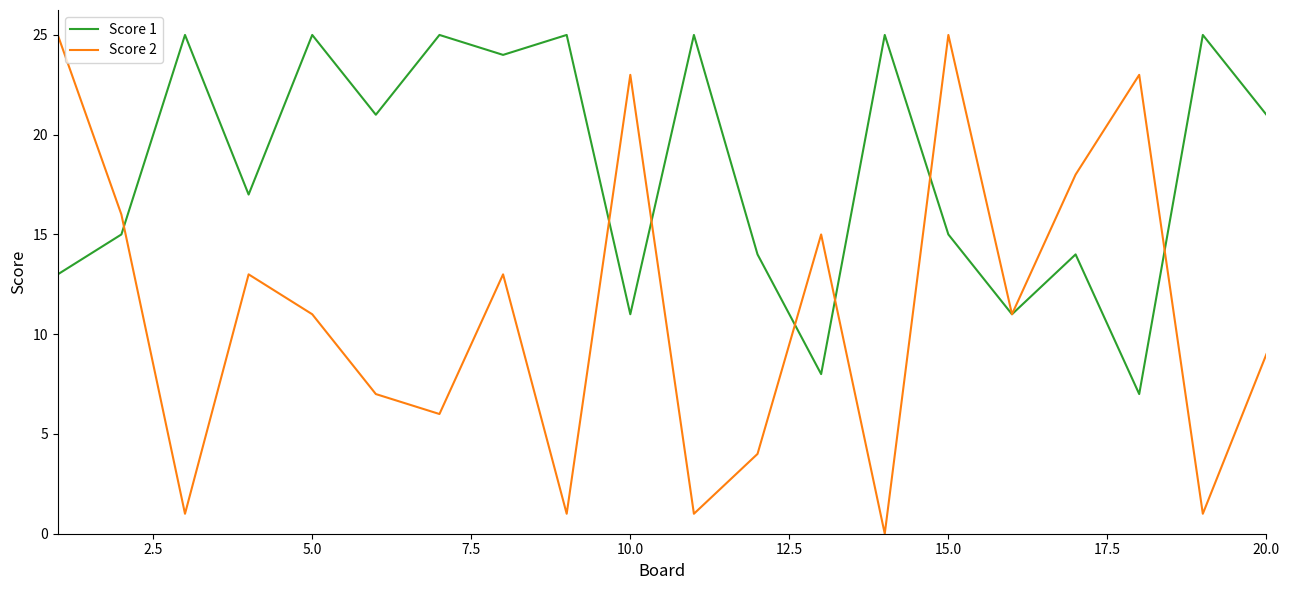

Reading left to right, transcribe all the data shown in this chart.

Score 1: 13	15	25	17	25	21	25	24	25	11	25	14	8	25	15	11	14	7	25	21
Score 2: 25	16	1	13	11	7	6	13	1	23	1	4	15	0	25	11	18	23	1	9